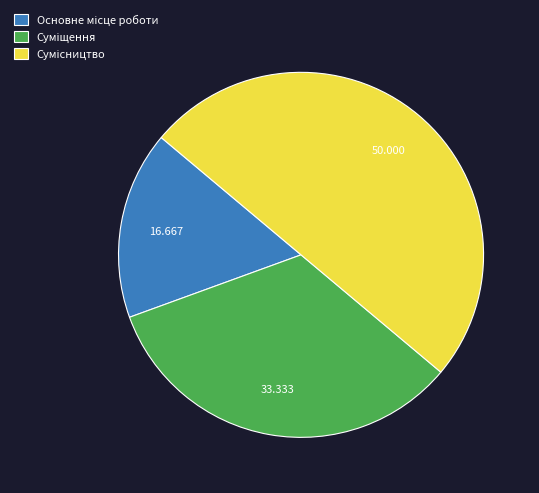

To the nearest percent, what portion does Основне місце роботи represent?

17%